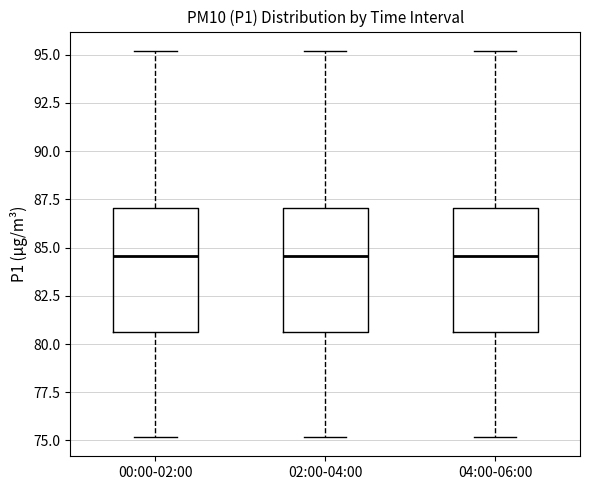

Where is the upper edge of the box for 02:00-04:00 on the y-axis? The values are not printed on the chart, so give them approximately, as read against the axis.

87.0